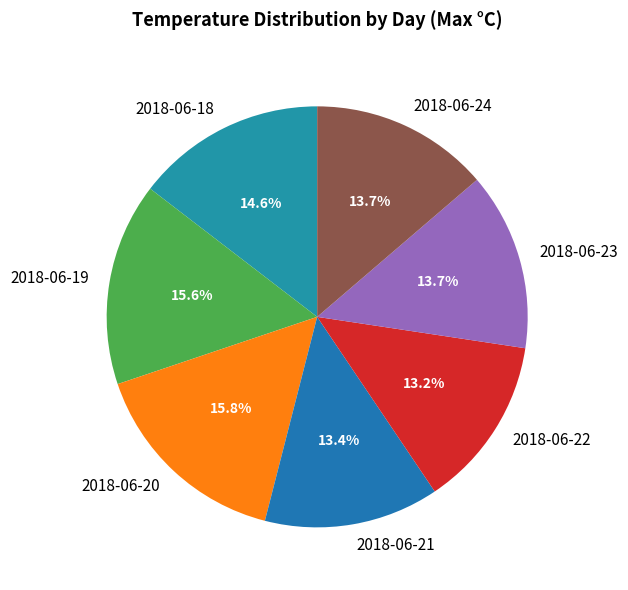

Approximately how many times larger is the value at 2018-06-21 compared to 2018-06-24?

1.0